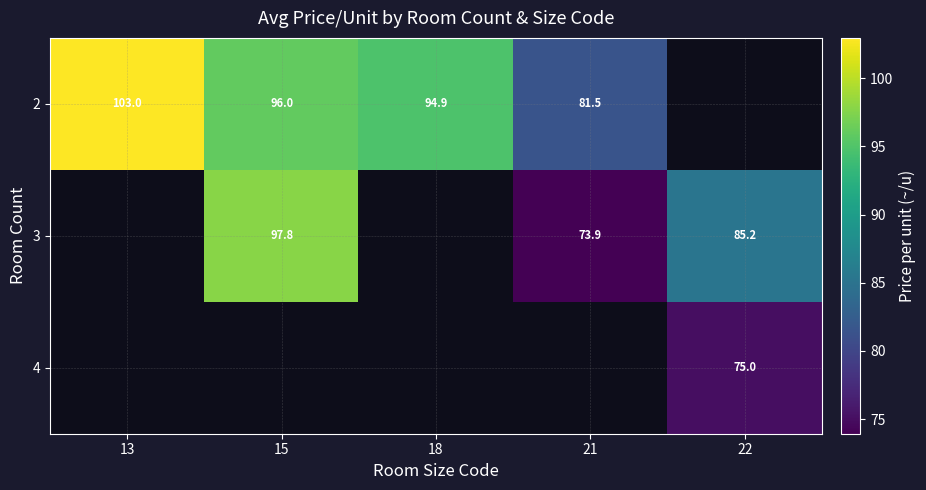

At which label does 2 first exceed 94?

13